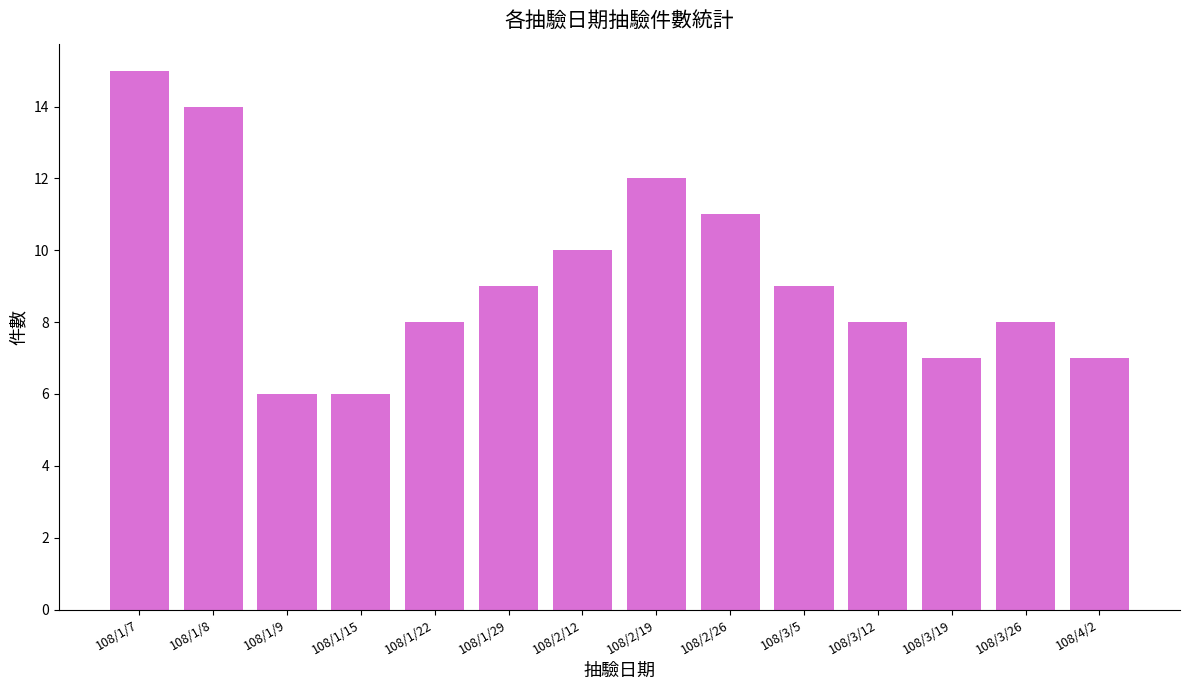

Reading left to right, transcribe all the data shown in this chart.

15	14	6	6	8	9	10	12	11	9	8	7	8	7